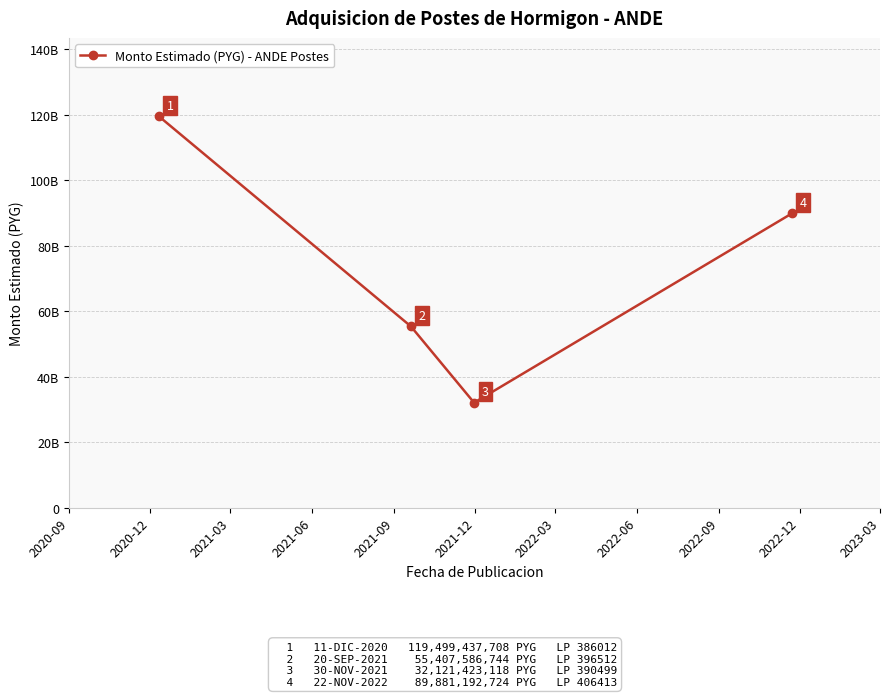

Does the chart have visible grid lines?

Yes